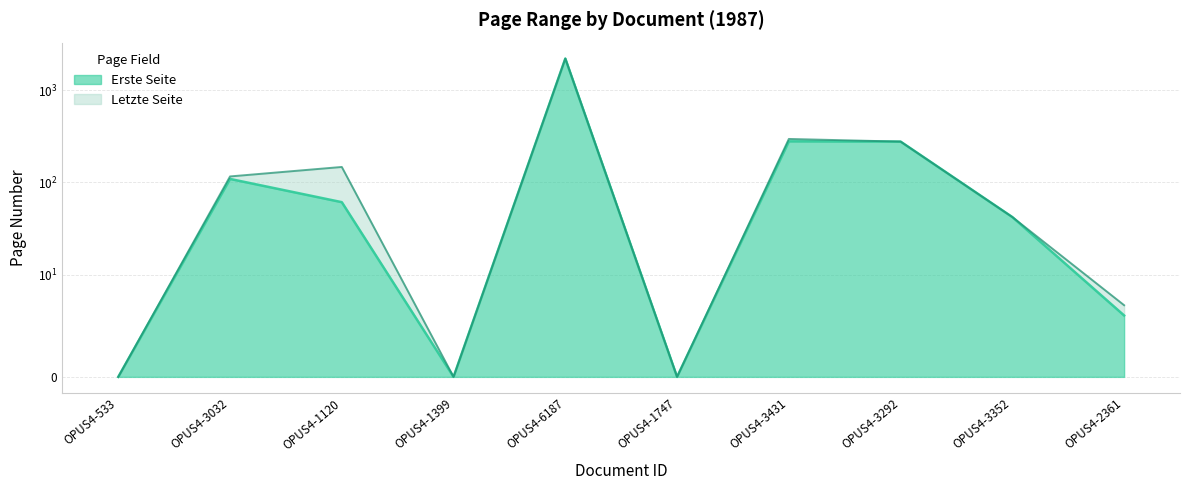

What is the maximum value shown in the chart?

2208